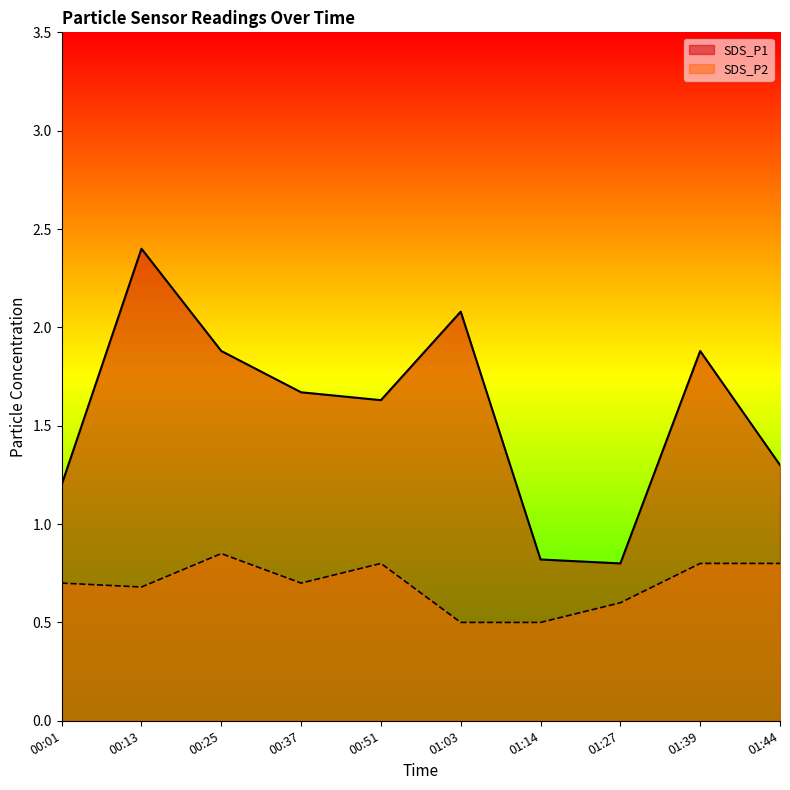

What is the label of the 2nd point from the right?

01:39